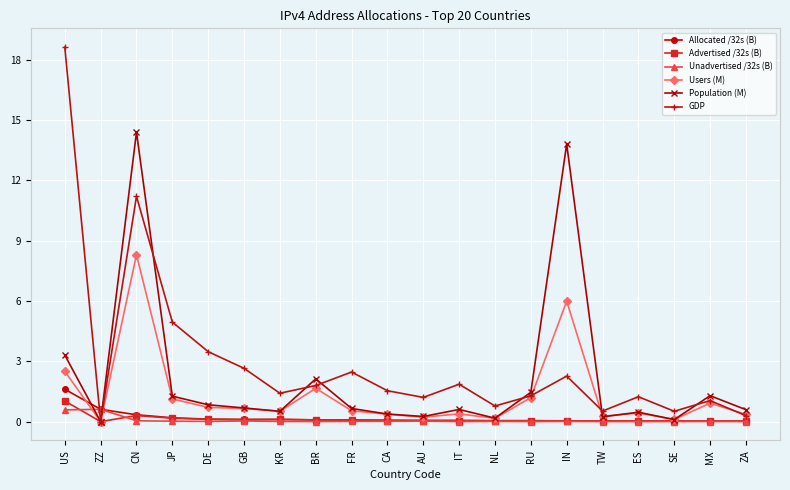

True or false: Allocated /32s (B) has a value of 1.6 at US.

True